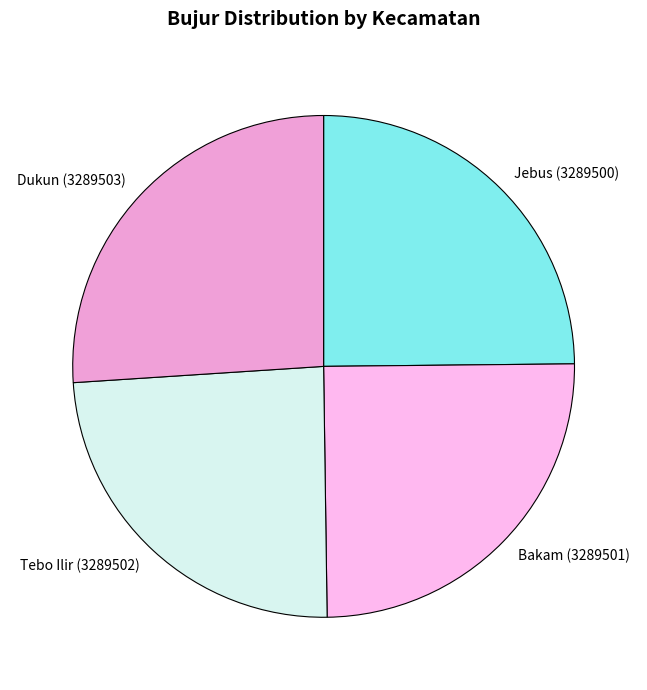

Does Jebus (3289500) represent more than half of the total?

No